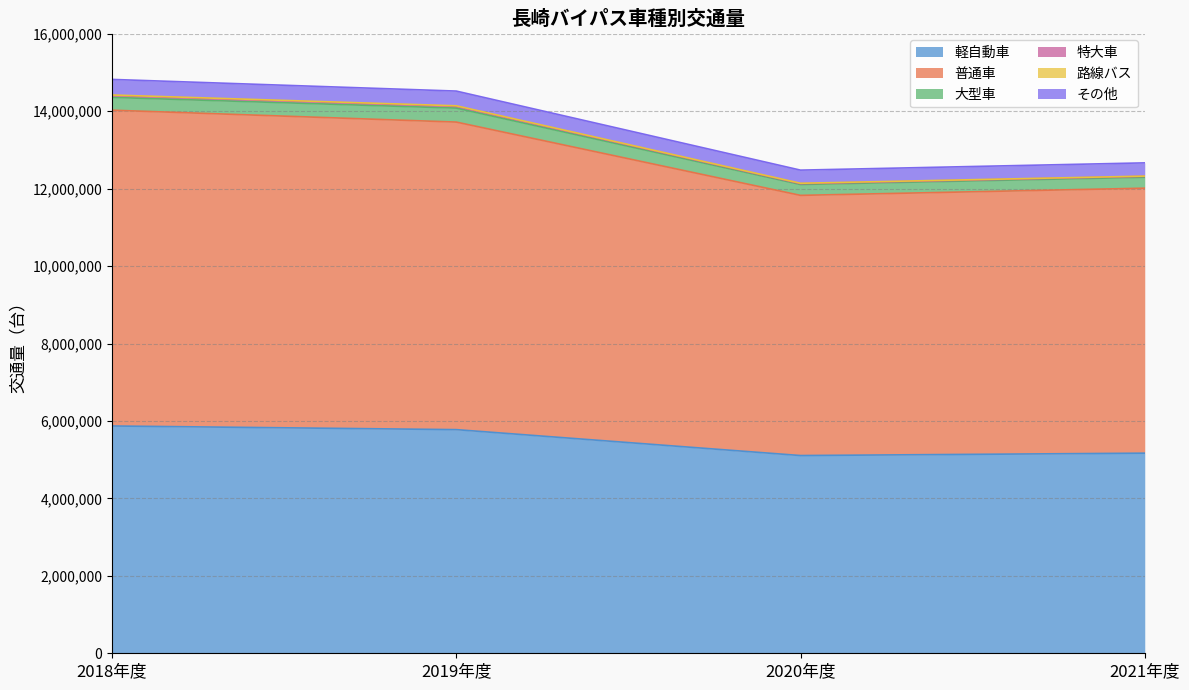

True or false: その他 and 普通車 intersect in this chart.

False